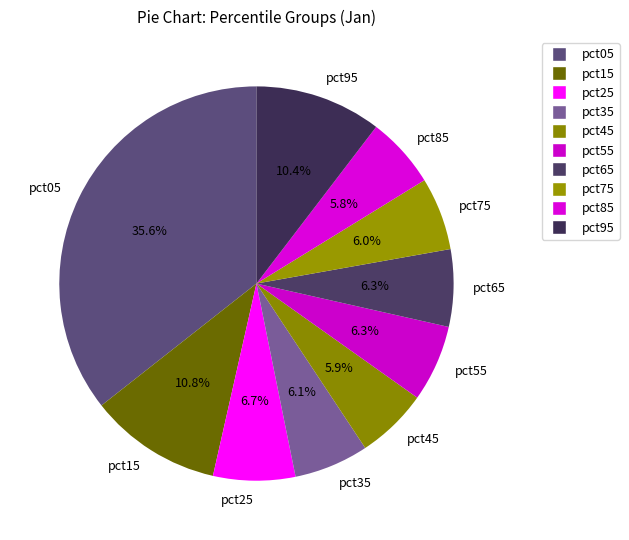

To the nearest percent, what is the difference between the largest and smallest slice percentages?

30%